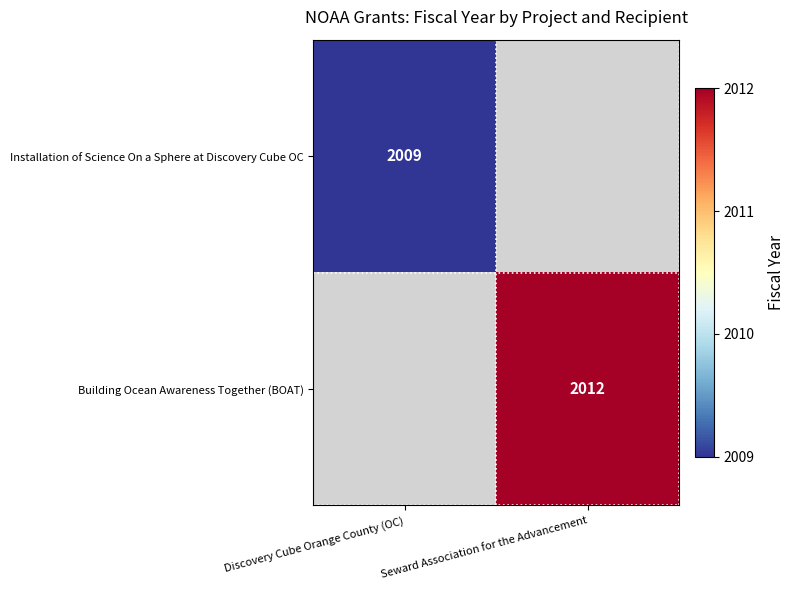

The value of Building Ocean Awareness Together (BOAT) at Seward Association for the Advancement is 757. True or false?

False